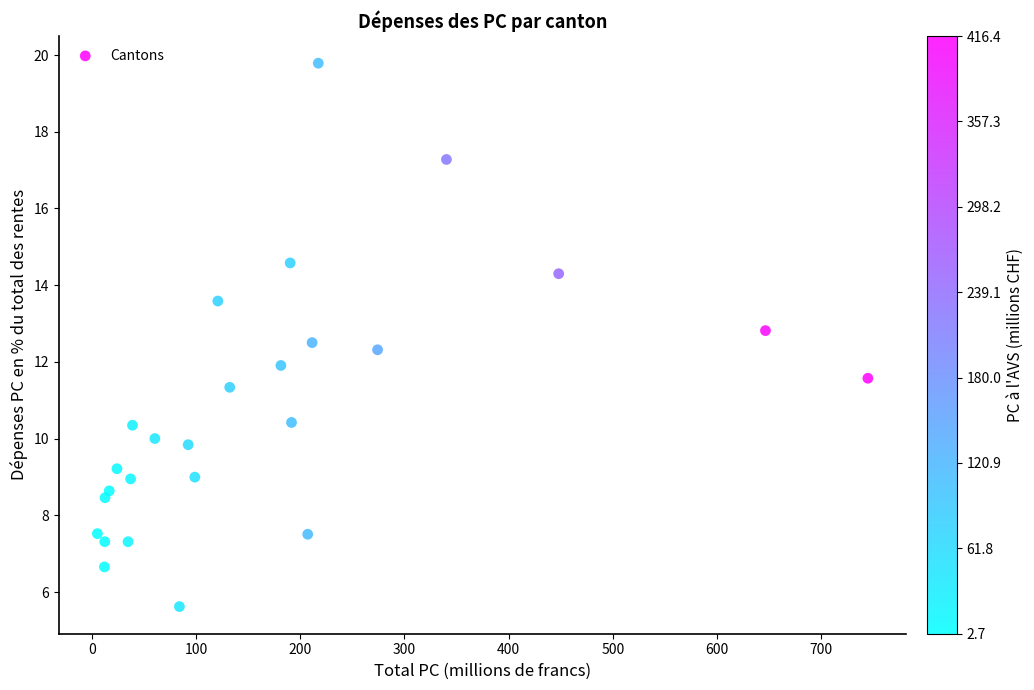

What is the range of X values (max minus min)?

739.3